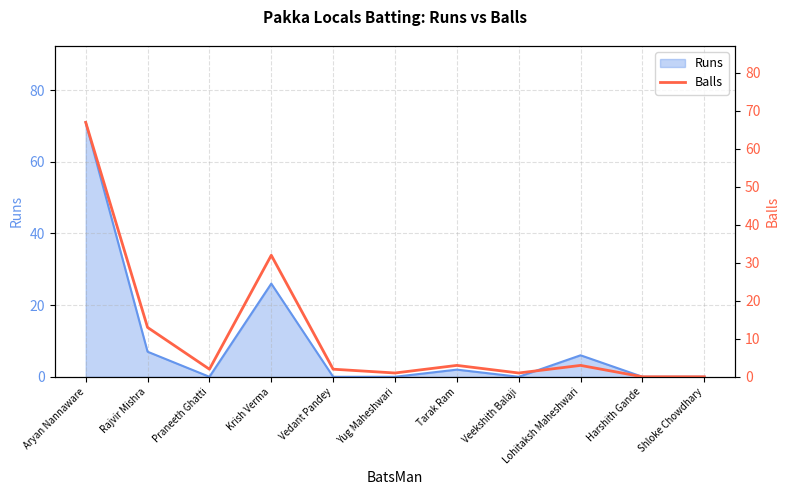

Is it true that Runs equals 0 at Shloke Chowdhary?

True